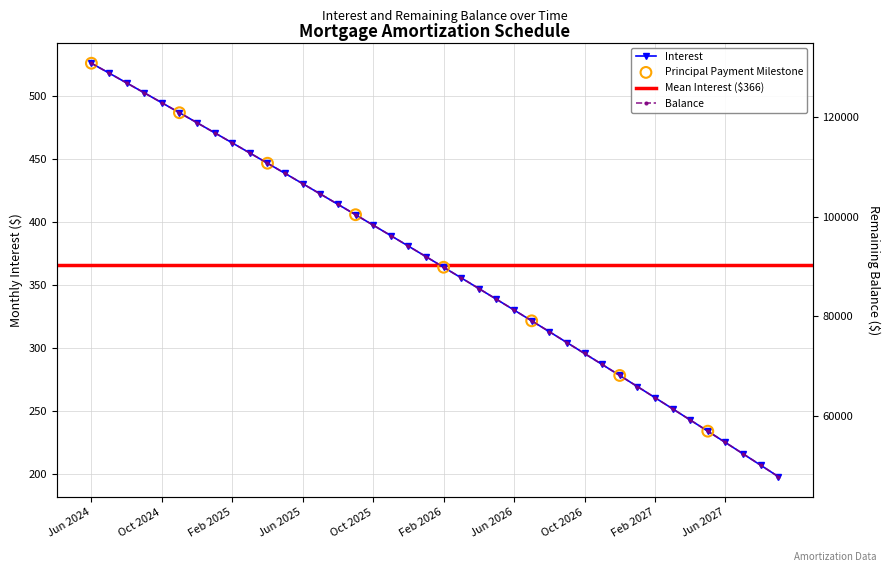

Is the value of Balance at Nov 2025 greater than the value of Interest at Oct 2024?

Yes